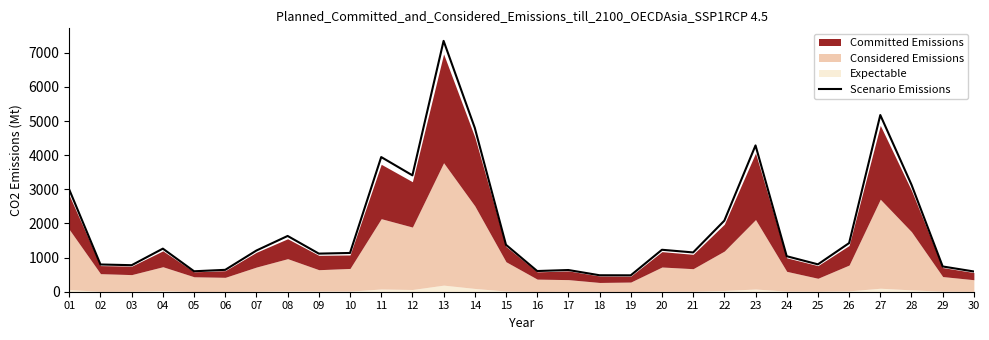

What is the difference between the maximum and minimum values?

6868.3